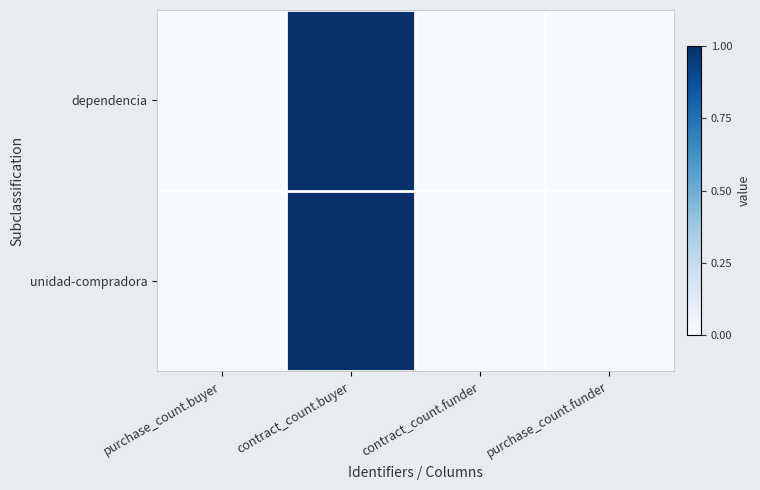

Between purchase_count.buyer and contract_count.buyer, which series saw the biggest shift?

dependencia